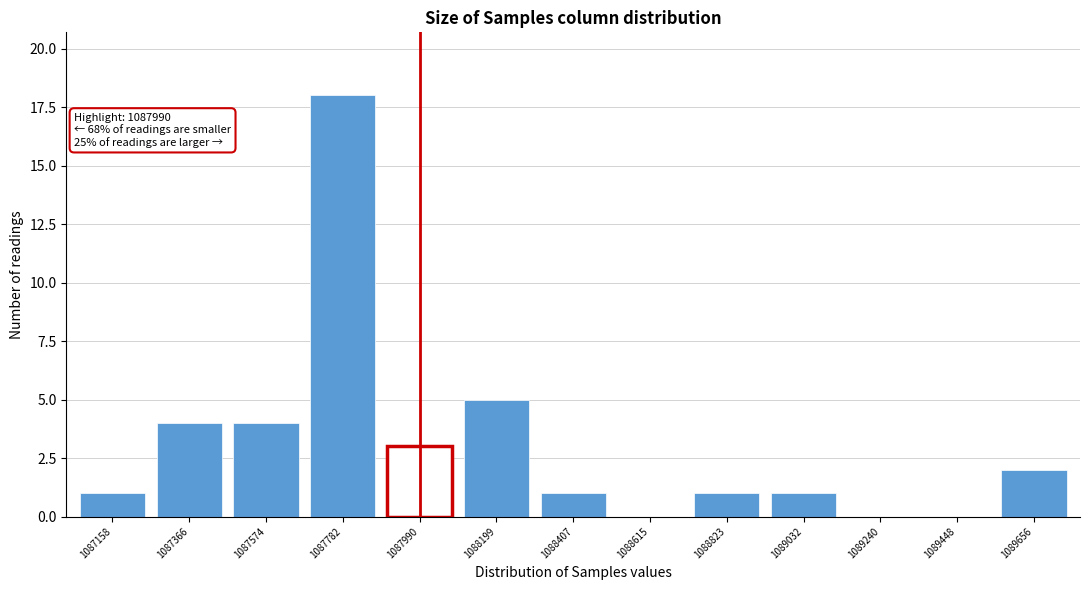

Reading left to right, extract all data points from this chart.

1087158=1	1087366=4	1087574=4	1087782=18	1087990=3	1088199=5	1088407=1	1088615=0	1088823=1	1089032=1	1089240=0	1089448=0	1089656=2